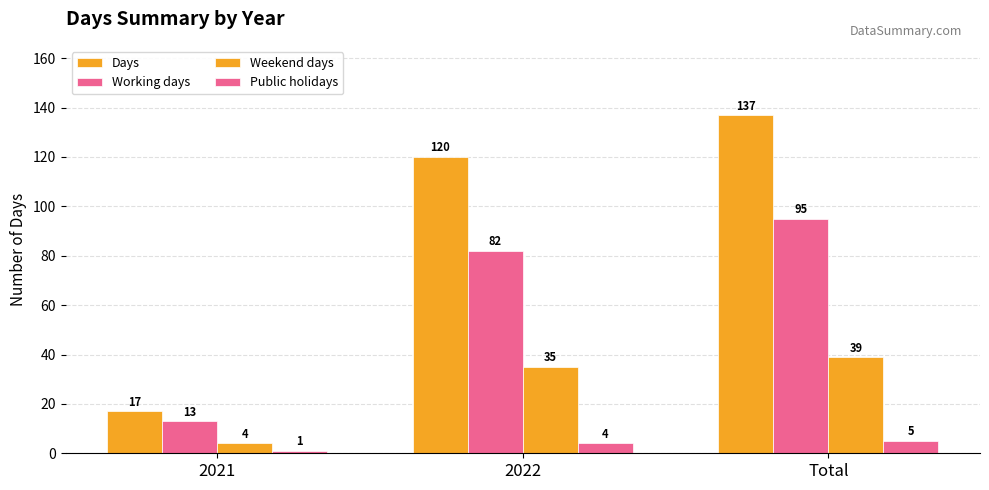

Reading left to right, list all the values displayed in this chart.

Days: 17	120	137
Working days: 13	82	95
Weekend days: 4	35	39
Public holidays: 1	4	5